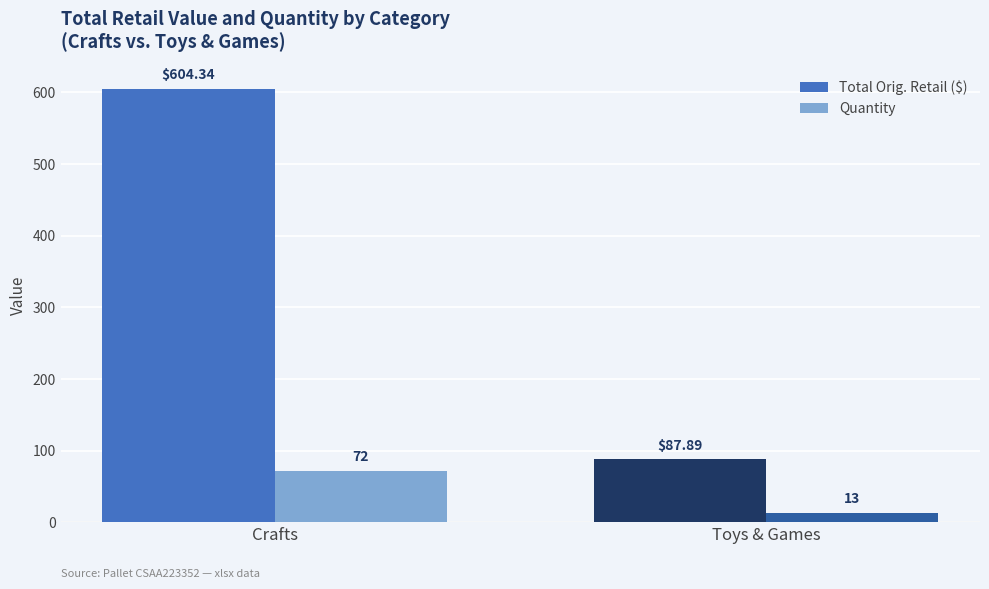

What is the total value across all series at Crafts?

676.3